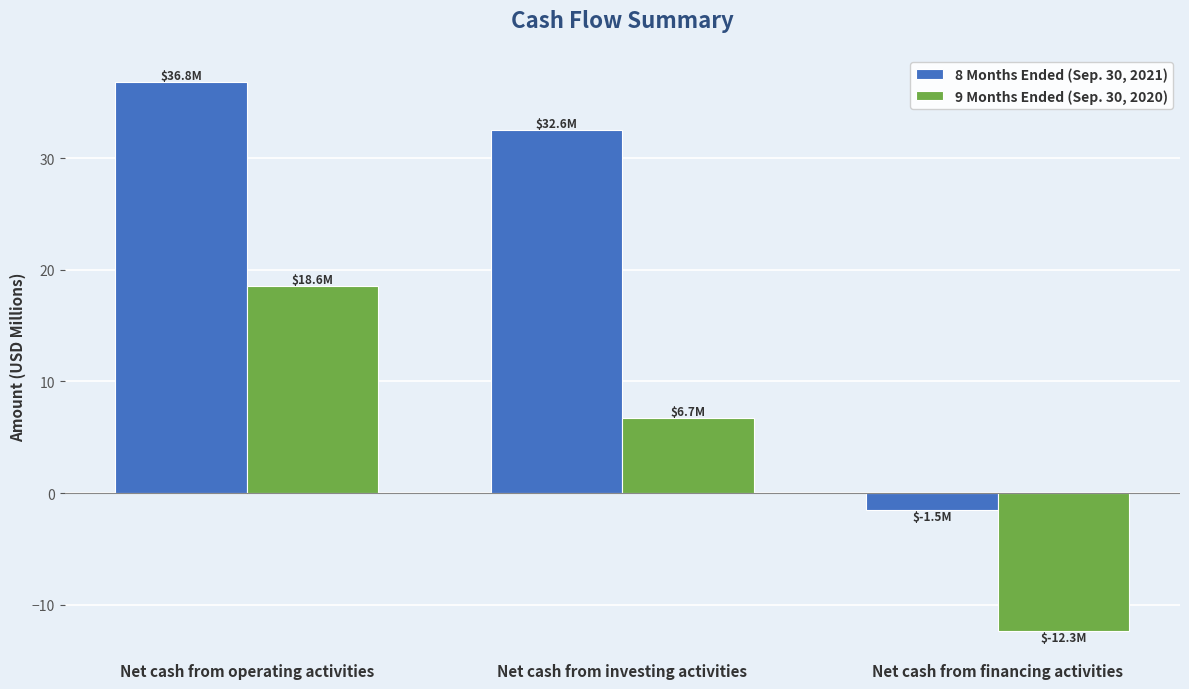

What is the label of the 2nd bar from the left?

Net cash from investing activities